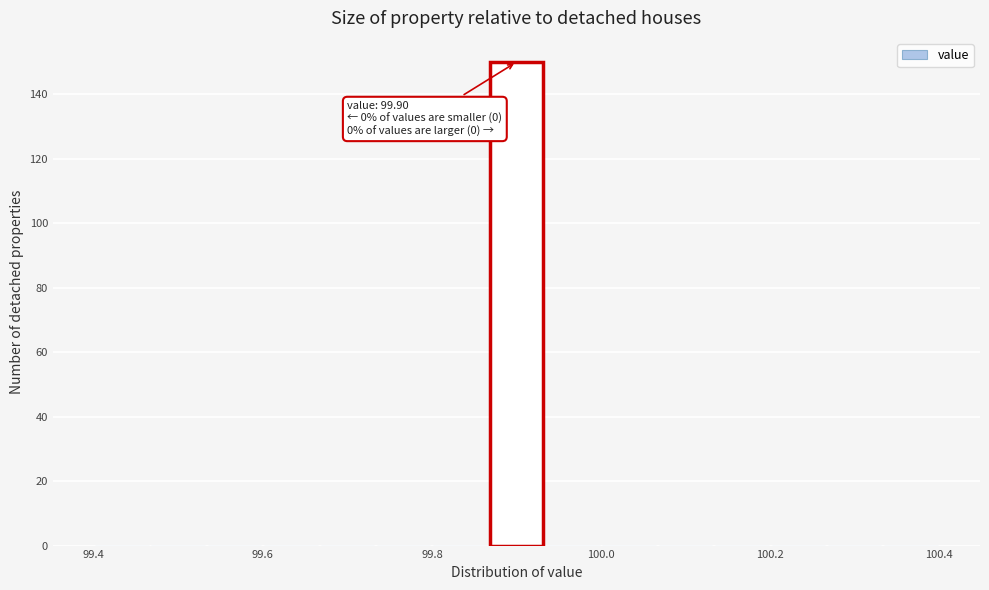

Read against the x-axis, roughly where is the centre of the tallest bar?

99.90